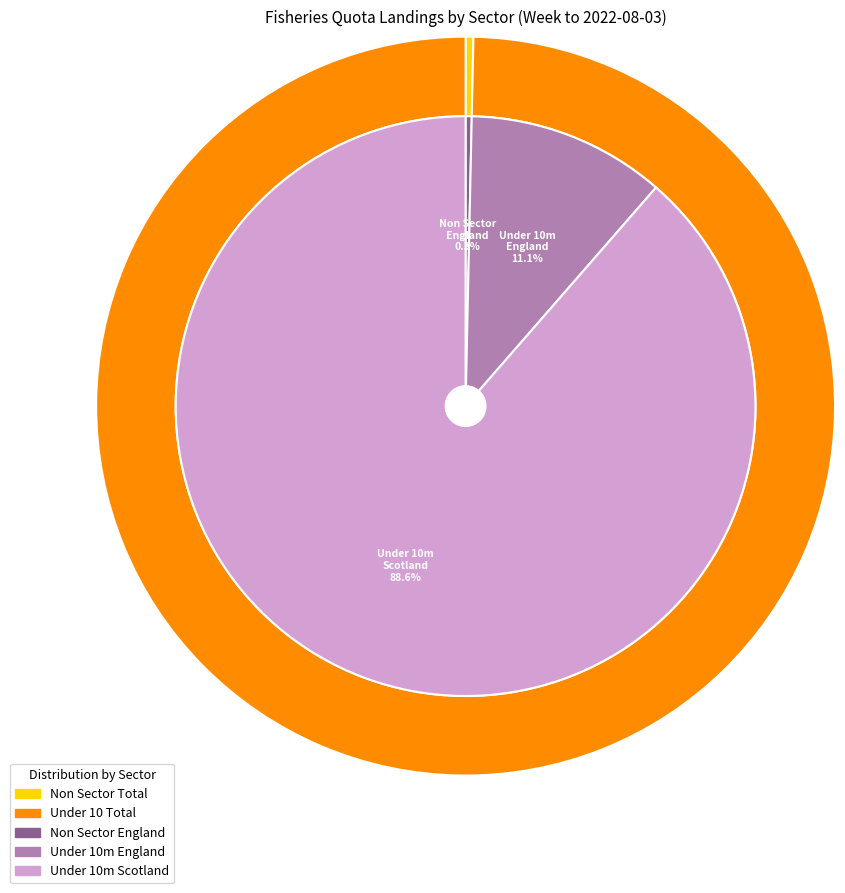

Count the number of slices in the pie.

7